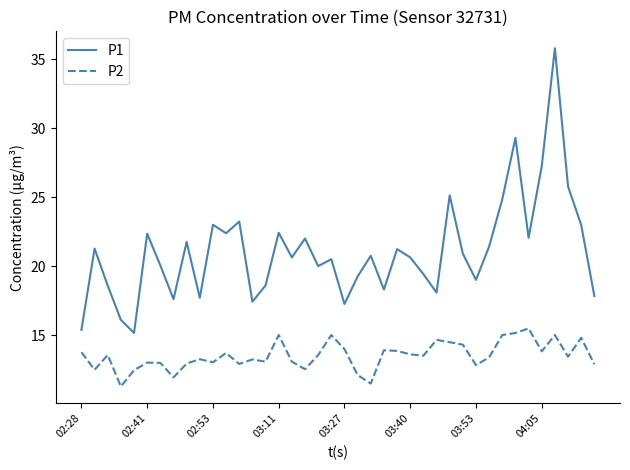

True or false: P2 and P1 intersect in this chart.

False